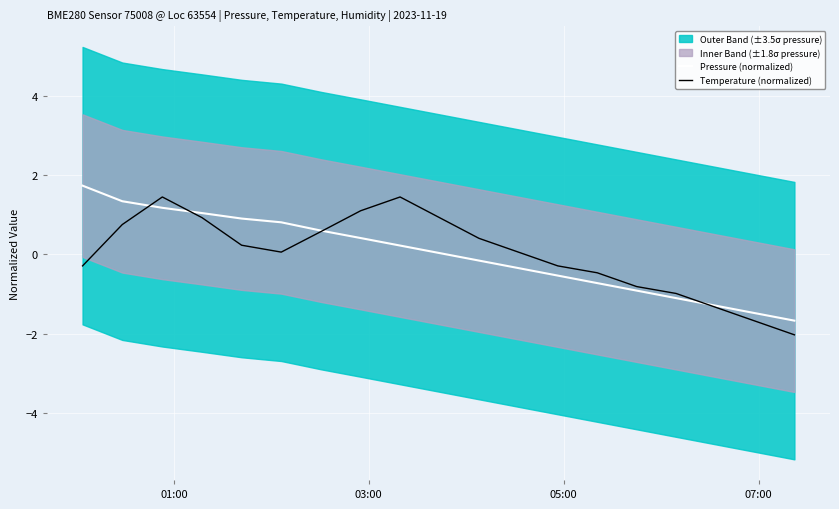

What is the lowest value of the Temperature (normalized) series?

-2.0